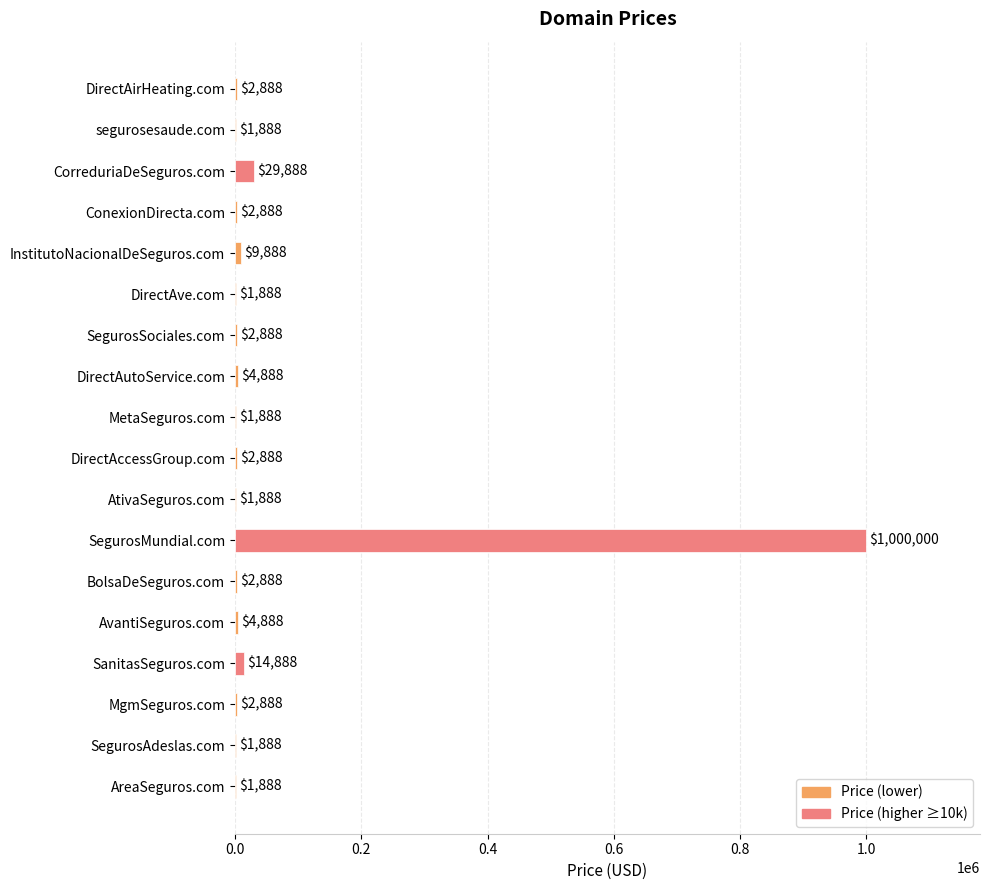

What is the maximum value shown in the chart?

1000000